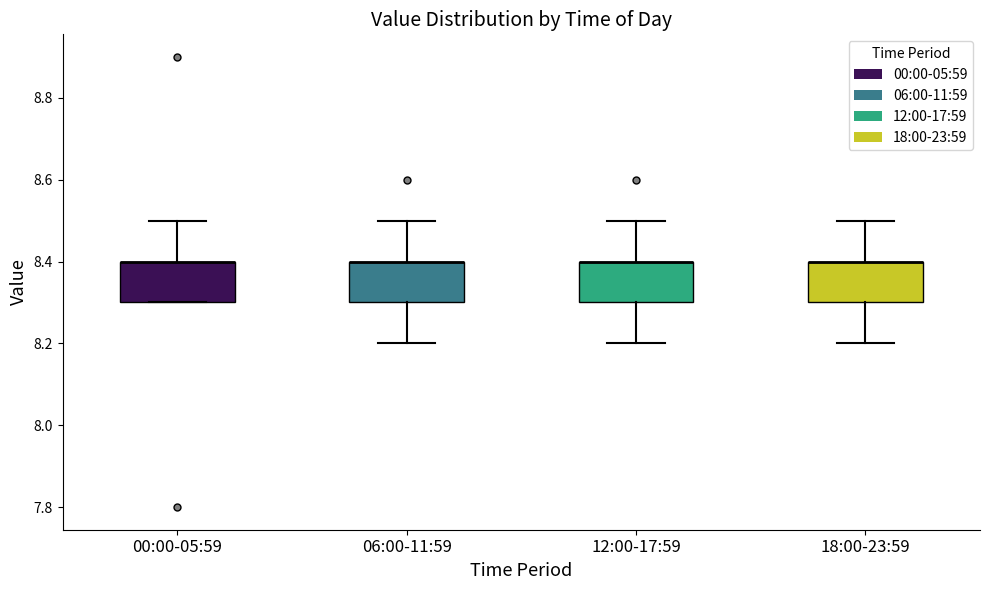

Reading left to right, transcribe this box plot: for each box, give where its median line is, the range the box spans, and where its two whiskers end, as read against the y-axis. The values are not printed on the chart, so give them approximately, as read against the axis.

00:00-05:59: median 8.4 (drawn on the box's upper edge), box 8.3 to 8.4, whiskers 8.3 to 8.5
06:00-11:59: median 8.4 (drawn on the box's upper edge), box 8.3 to 8.4, whiskers 8.2 to 8.5
12:00-17:59: median 8.4 (drawn on the box's upper edge), box 8.3 to 8.4, whiskers 8.2 to 8.5
18:00-23:59: median 8.4 (drawn on the box's upper edge), box 8.3 to 8.4, whiskers 8.2 to 8.5